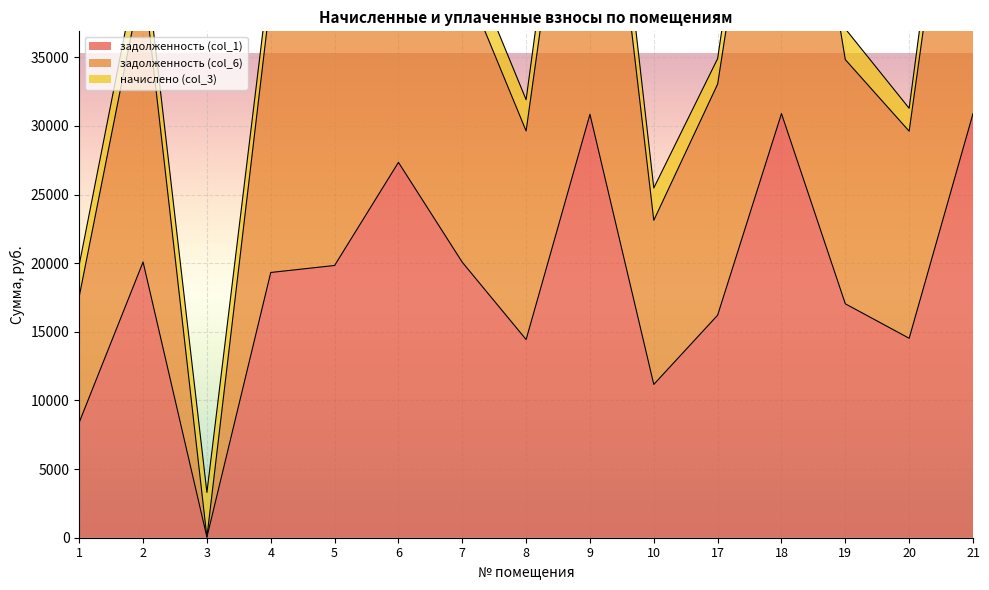

What is the maximum value for задолженность (col_6)?

62979.1